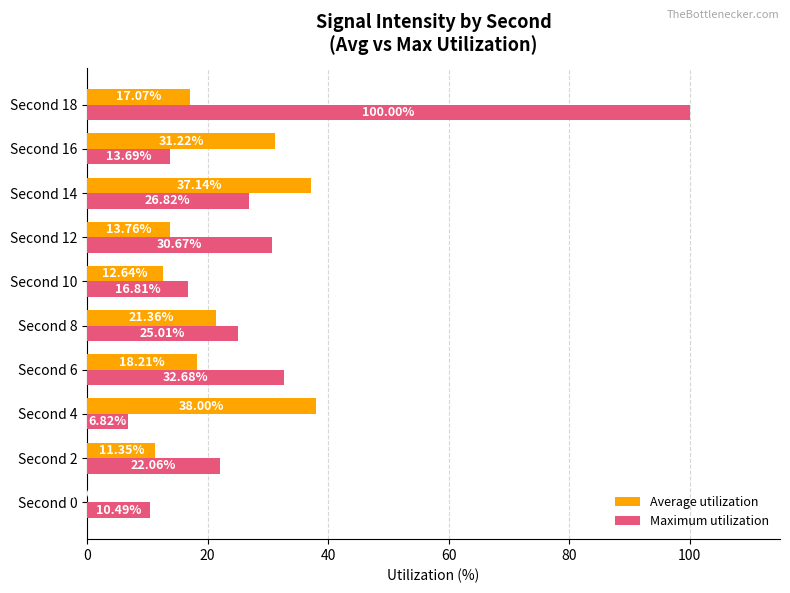

At which category is the sum across all series the highest?

Second 18